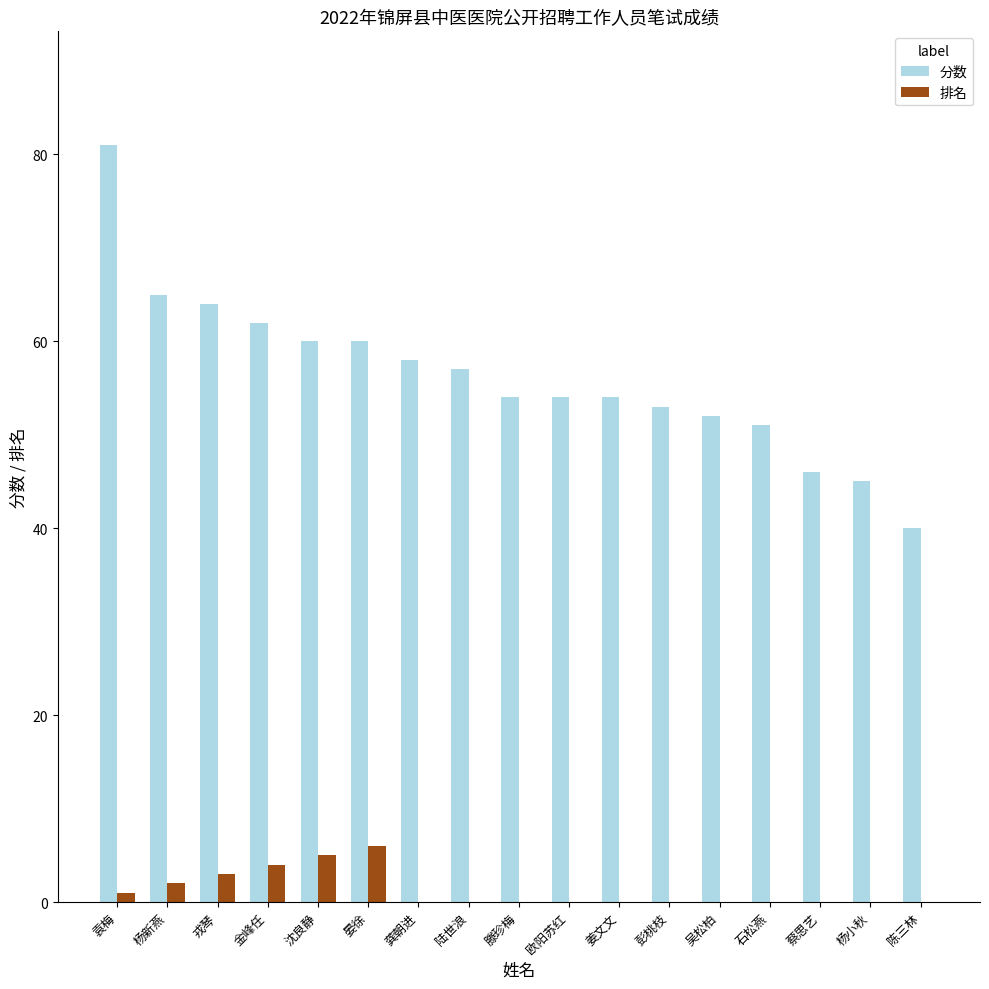

Reading left to right, what are all the values shown in this chart?

分数: 81	65	64	62	60	60	58	57	54	54	54	53	52	51	46	45	40
排名: 1	2	3	4	5	6	0	0	0	0	0	0	0	0	0	0	0